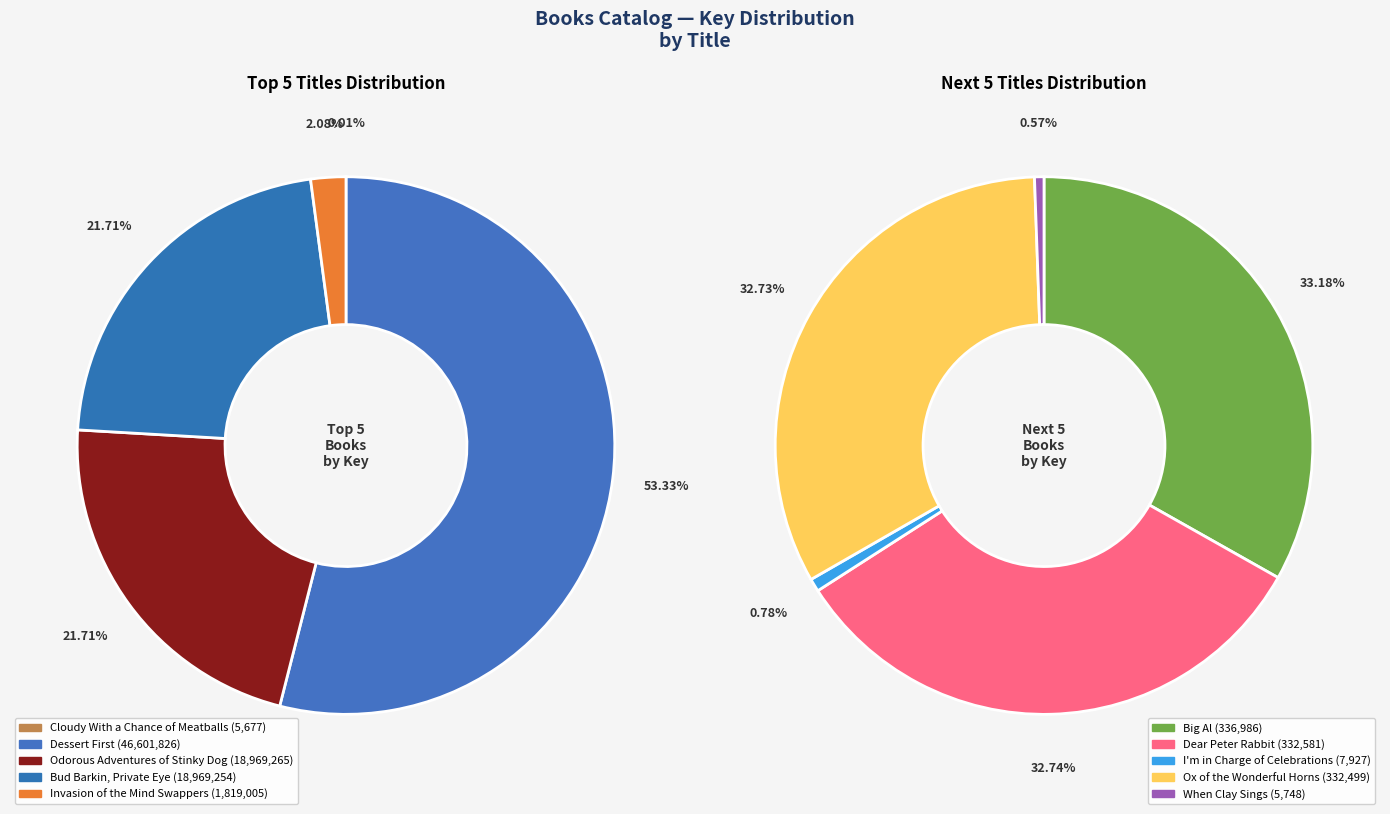

Does any single category account for the majority?

Yes